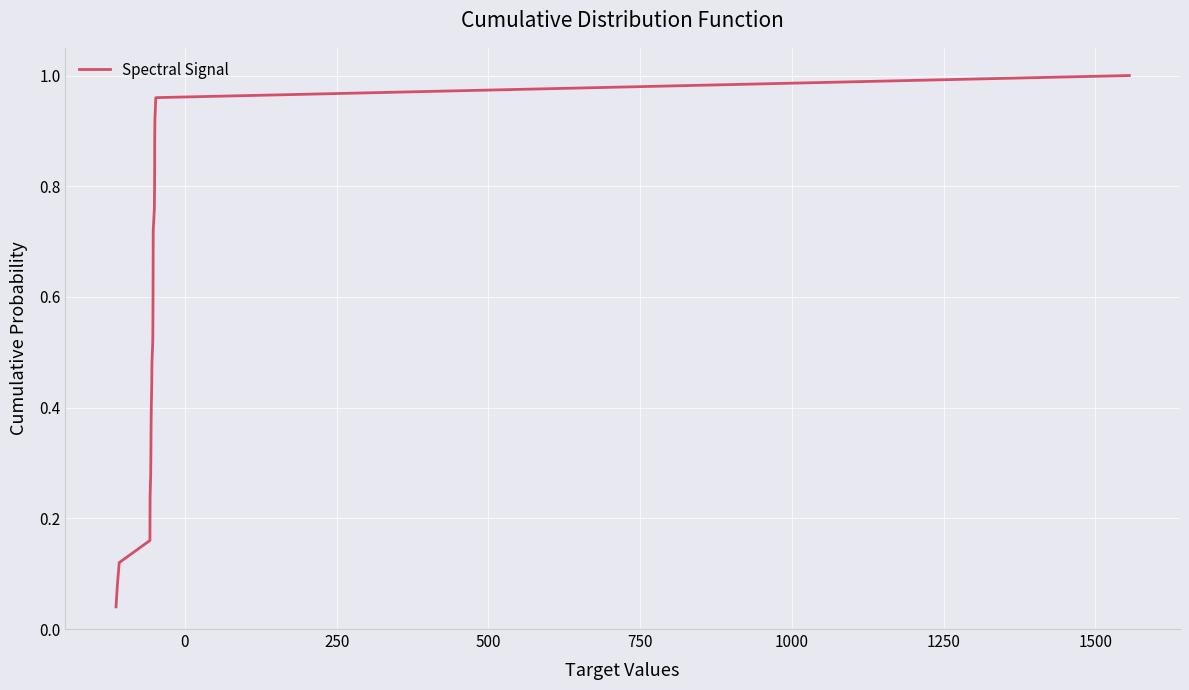

What is the value of the 5th point from the left?

0.2